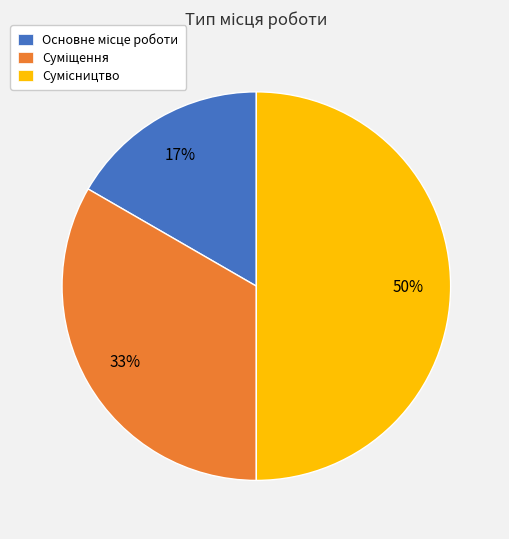

To the nearest percent, what is the average slice percentage?

33%